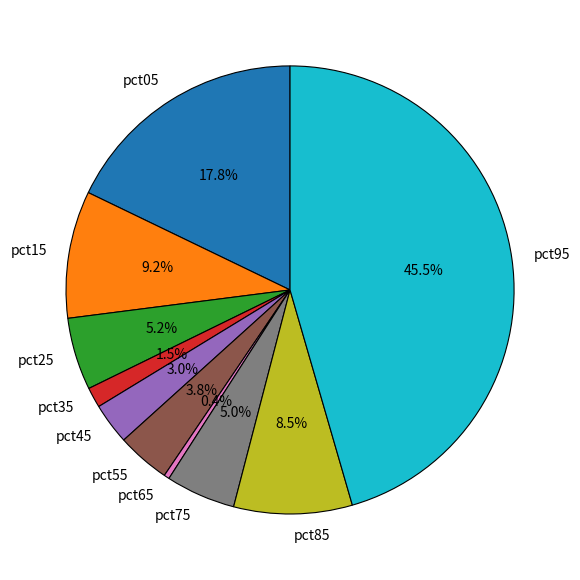

Is pct45 the majority of the pie?

No